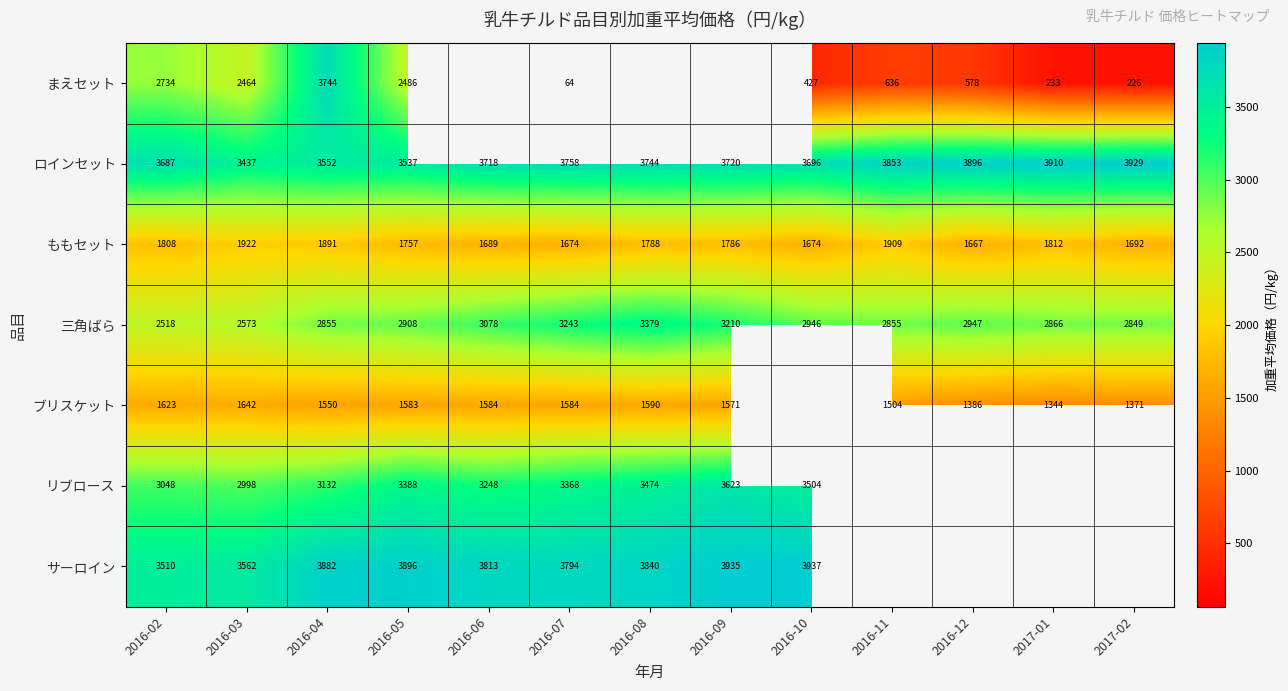

At which category does the chart reach its minimum across all series?

2016-07